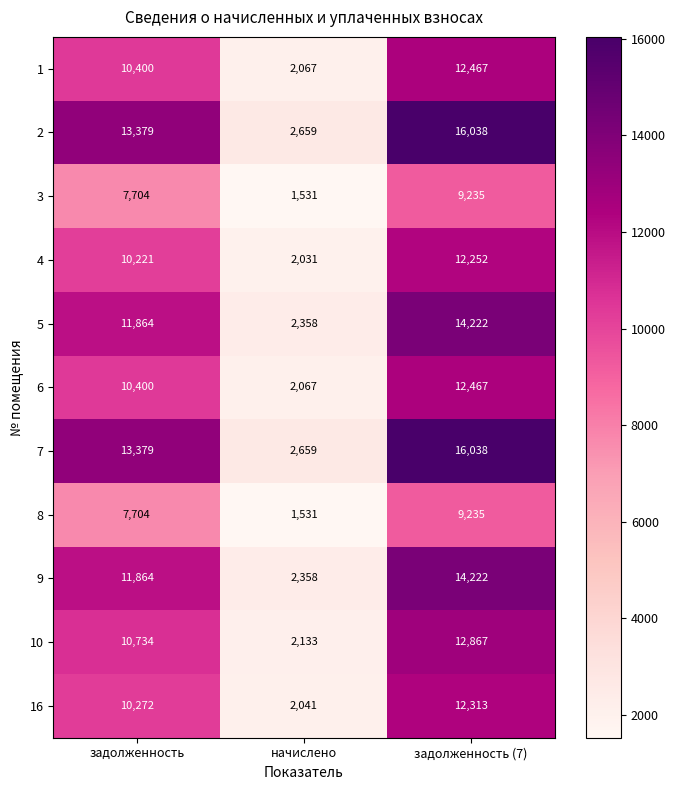

What is the maximum value for 4?

12252